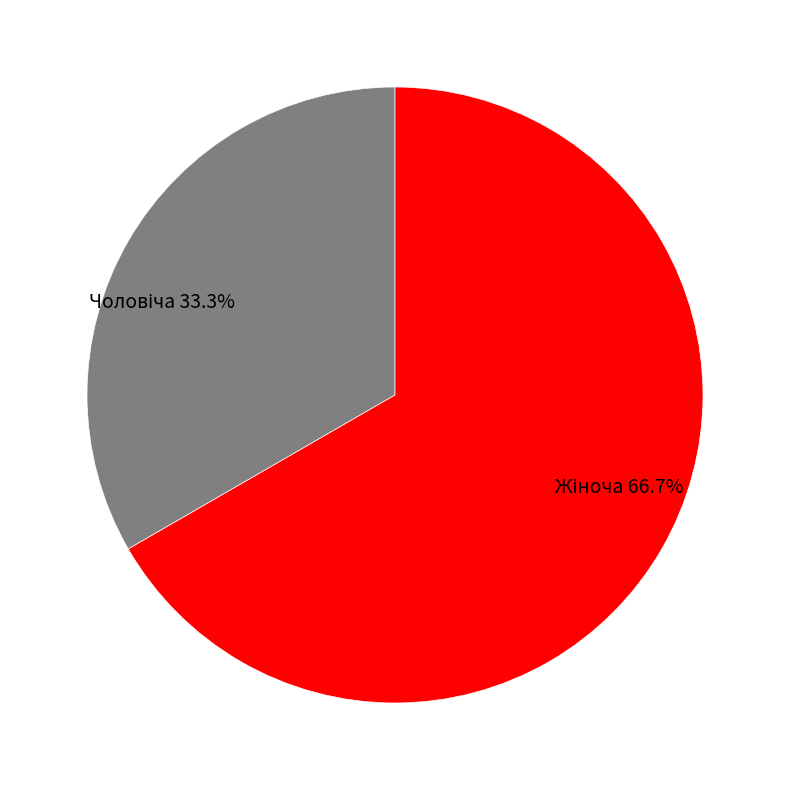

Does any single category account for the majority?

Yes